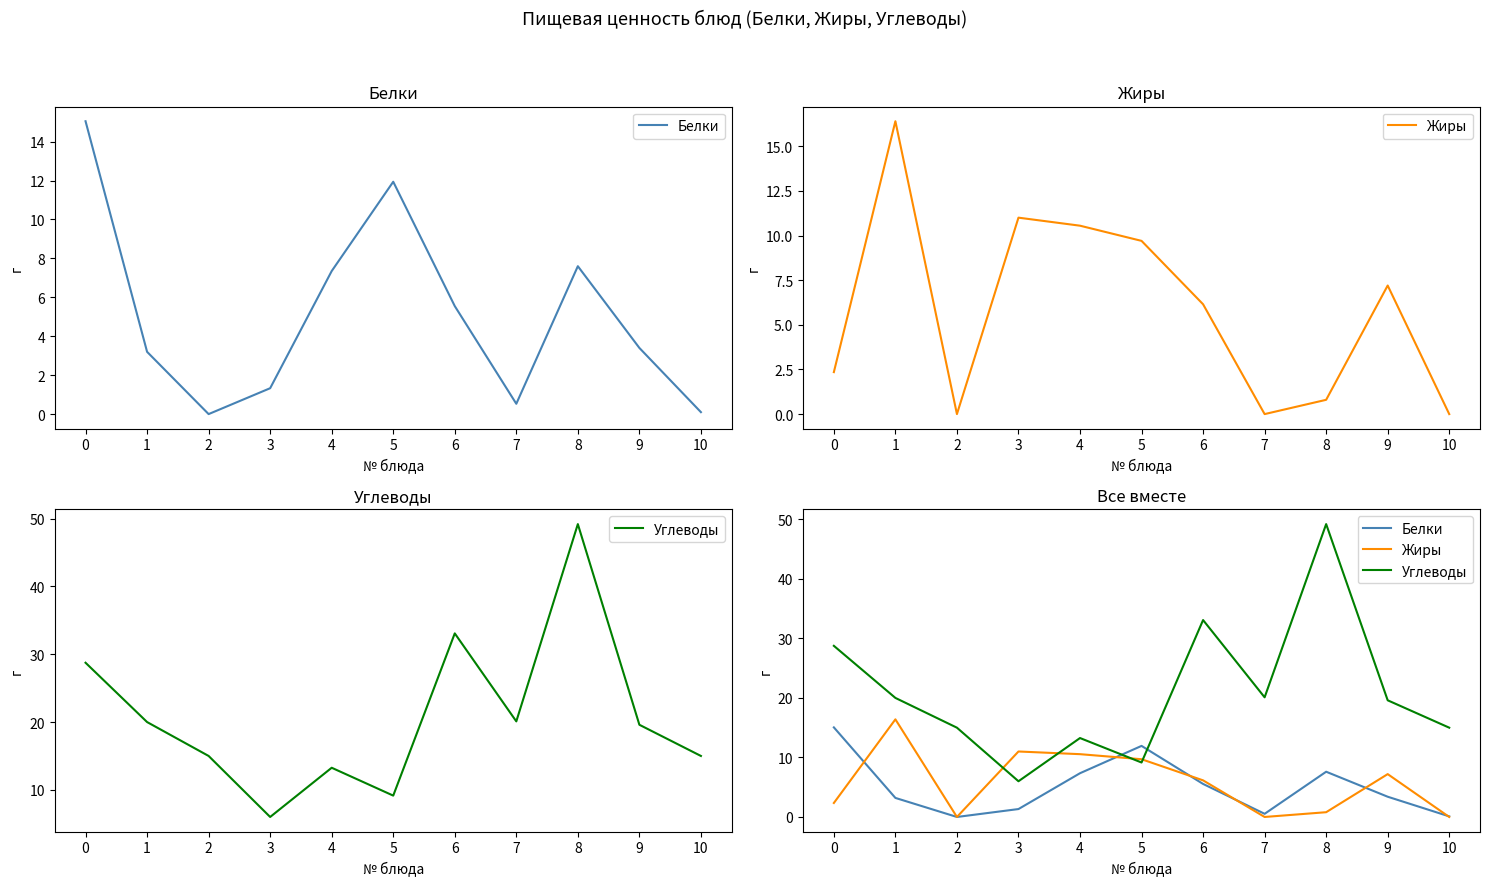

True or false: Углеводы and Жиры cross at least once.

True